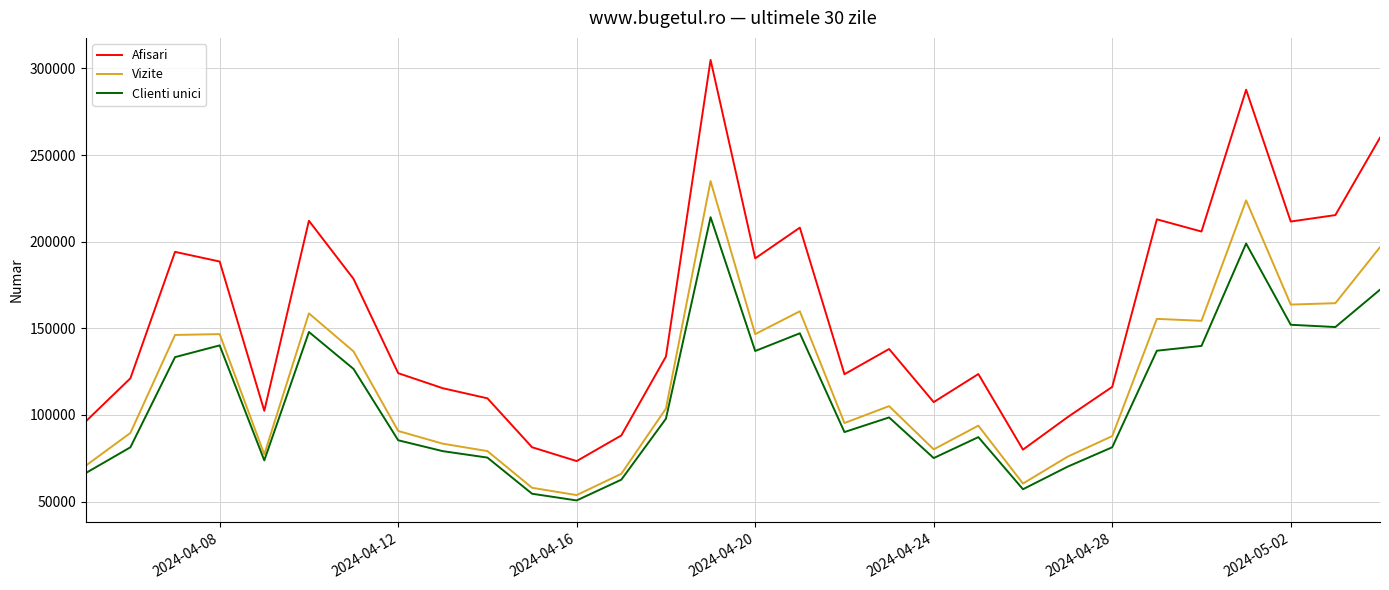

True or false: Vizite and Afisari intersect in this chart.

False